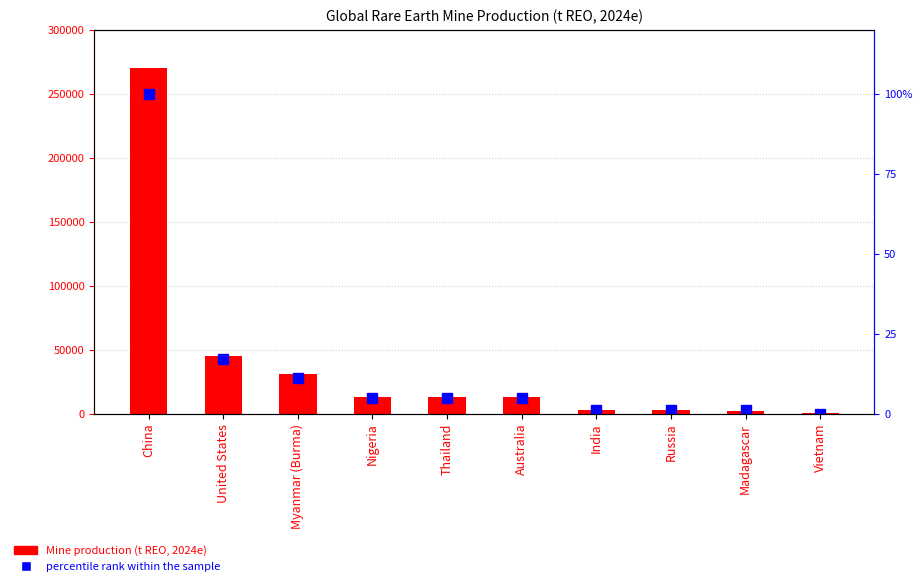

List the labels in order of percentile rank within the sample value, smallest first.

Vietnam, India, Russia, Madagascar, Nigeria, Thailand, Australia, Myanmar (Burma), United States, China